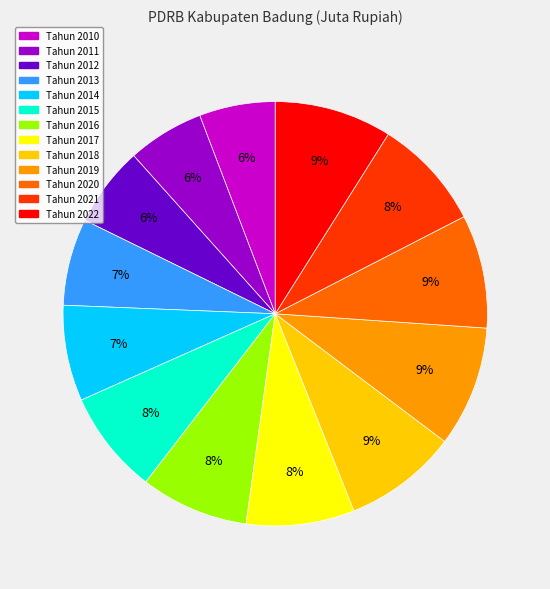

Is it true that Tahun 2014 is 7% of the pie?

True